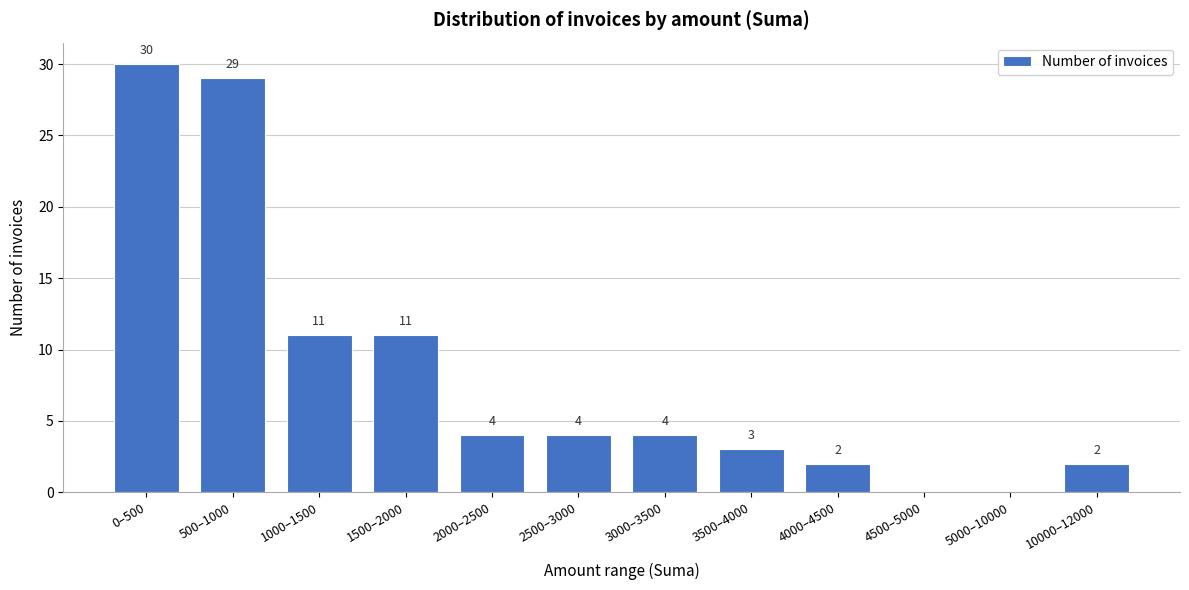

Reading left to right, extract all data points from this chart.

0–500=30	500–1000=29	1000–1500=11	1500–2000=11	2000–2500=4	2500–3000=4	3000–3500=4	3500–4000=3	4000–4500=2	4500–5000=0	5000–10000=0	10000–12000=2